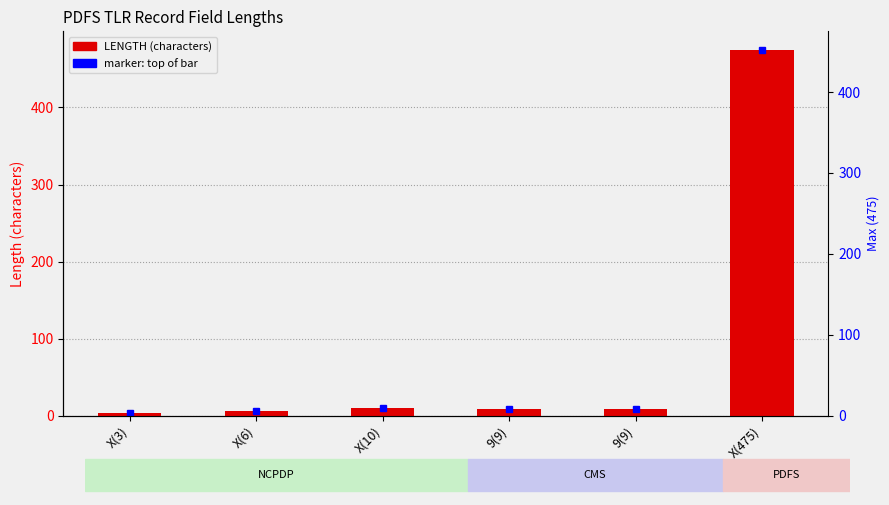

What is the label of the 1st bar from the left?

X(3)